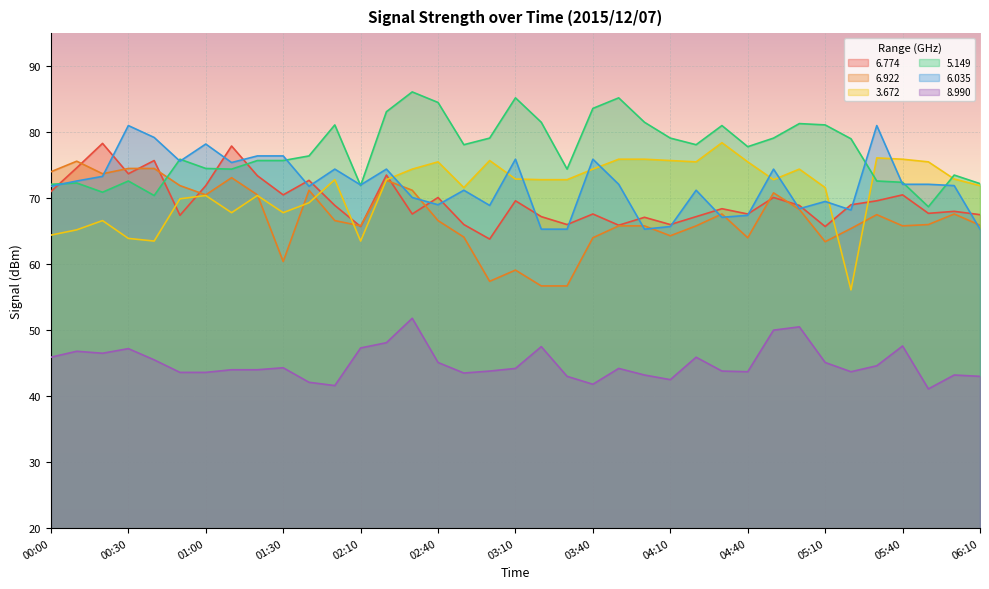

What is the sum of all   6.922 values?

2484.8